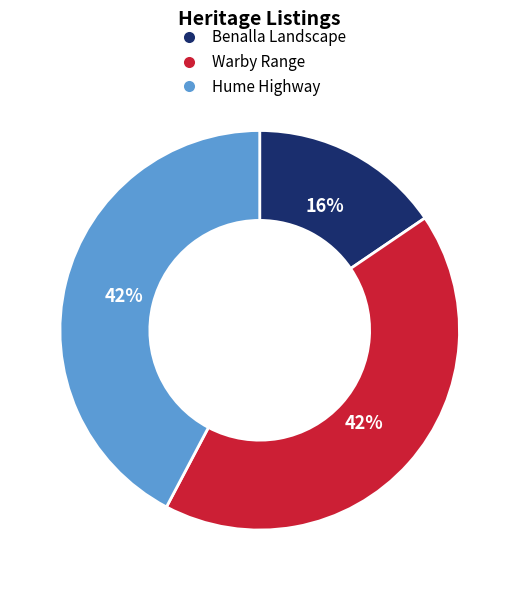

To the nearest percent, what is the combined percentage of Hume Highway and Benalla Landscape?

58%